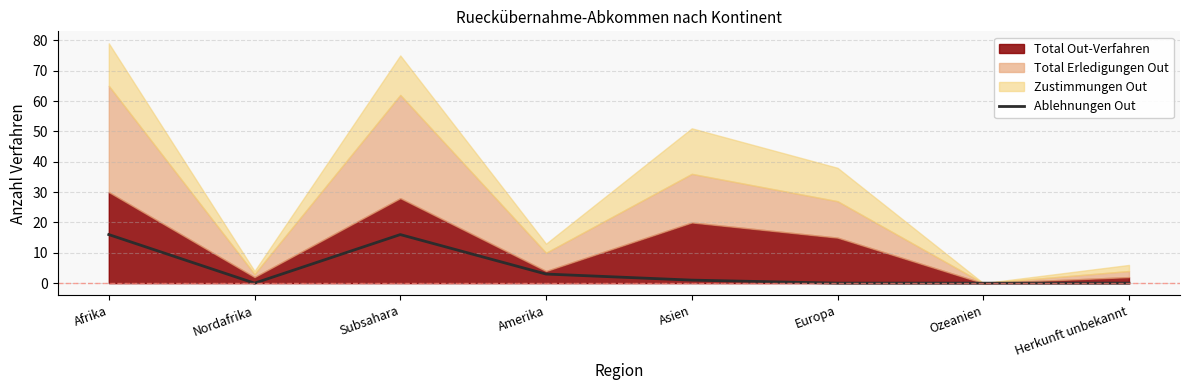

What is the label of the 8th point from the left?

Herkunft unbekannt